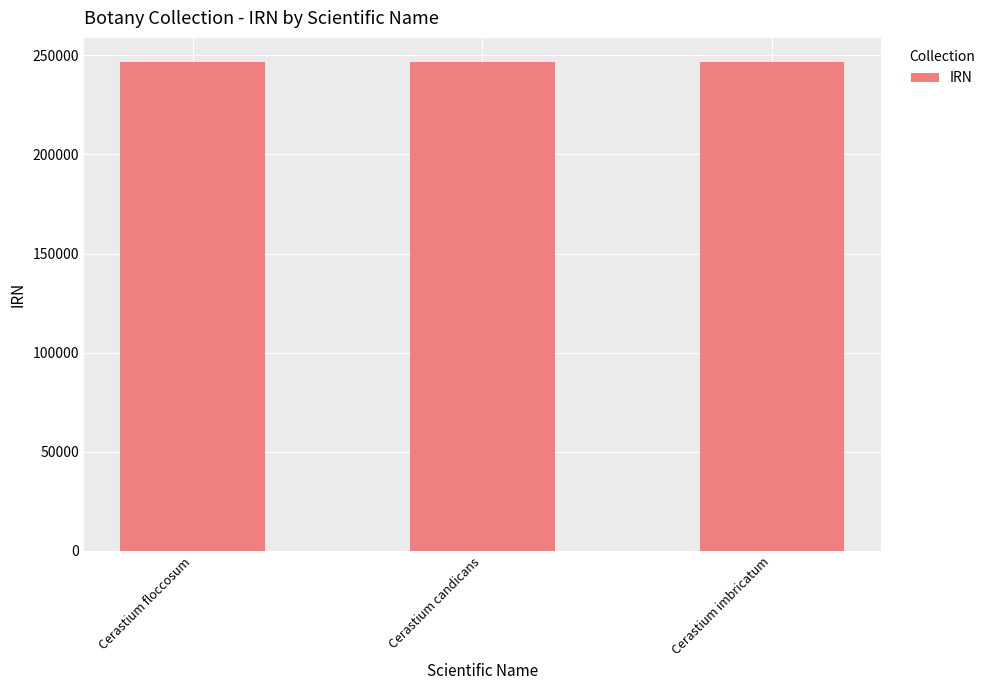

What is the ratio of the value at Cerastium imbricatum to the value at Cerastium candicans?

1.0